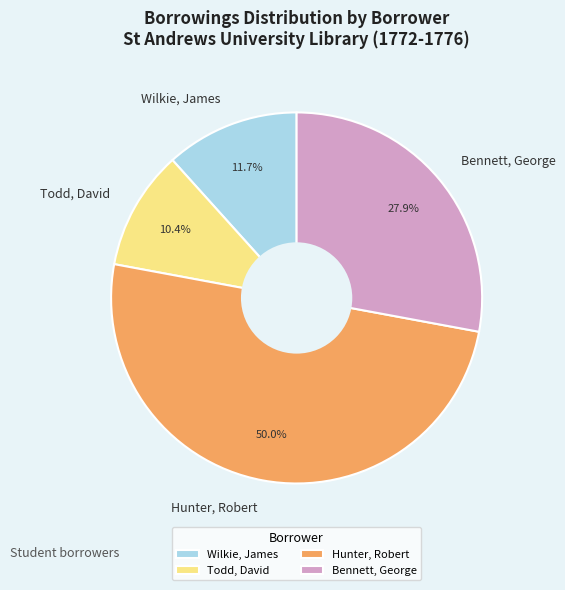

To the nearest percent, what portion does Todd, David represent?

10%